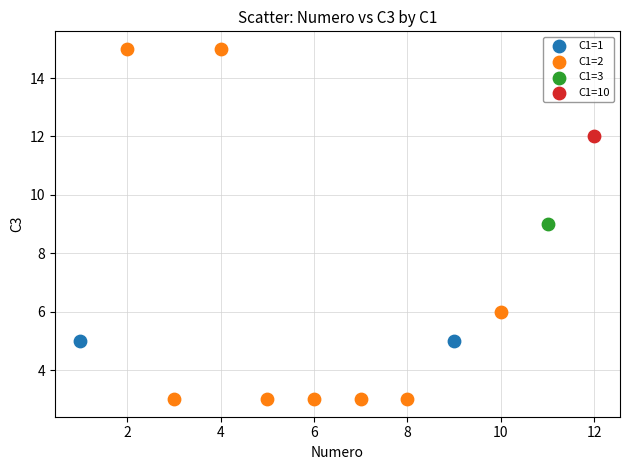

What are all the series names shown in the legend?

C1=1, C1=2, C1=3, C1=10